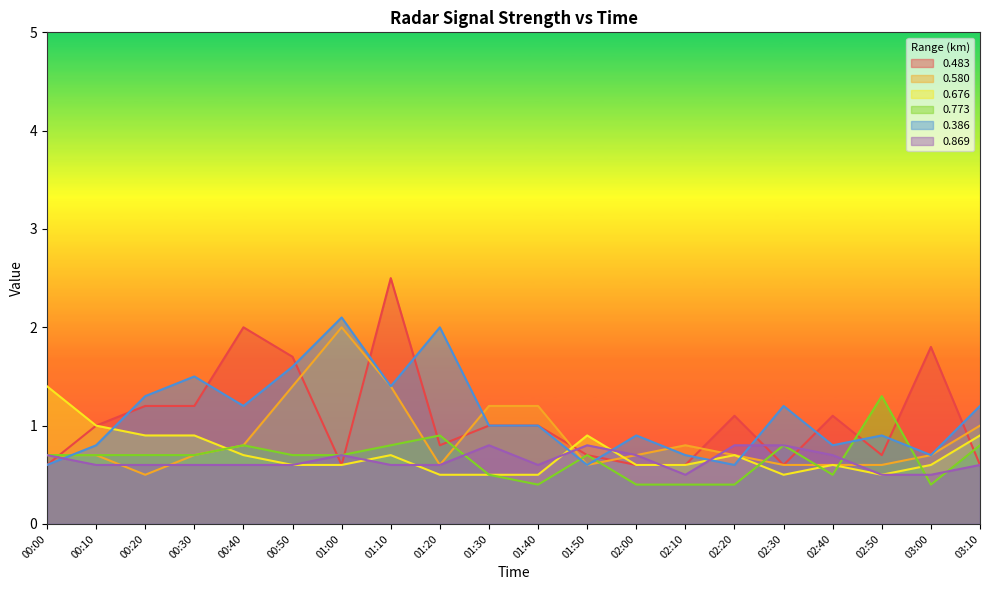

Reading right to left, extract all data points from this chart.

0.483: 0.6	1.8	0.7	1.1	0.6	1.1	0.6	0.6	0.7	1.0	1.0	0.8	2.5	0.6	1.7	2.0	1.2	1.2	1.0	0.6
0.580: 1.0	0.7	0.6	0.6	0.6	0.7	0.8	0.7	0.6	1.2	1.2	0.6	1.4	2.0	1.4	0.8	0.7	0.5	0.7	0.7
0.676: 0.9	0.6	0.5	0.6	0.5	0.7	0.6	0.6	0.9	0.5	0.5	0.5	0.7	0.6	0.6	0.7	0.9	0.9	1.0	1.4
0.773: 0.8	0.4	1.3	0.5	0.8	0.4	0.4	0.4	0.7	0.4	0.5	0.9	0.8	0.7	0.7	0.8	0.7	0.7	0.7	0.7
0.386: 1.2	0.7	0.9	0.8	1.2	0.6	0.7	0.9	0.6	1.0	1.0	2.0	1.4	2.1	1.6	1.2	1.5	1.3	0.8	0.6
0.869: 0.6	0.5	0.5	0.7	0.8	0.8	0.5	0.7	0.8	0.6	0.8	0.6	0.6	0.7	0.6	0.6	0.6	0.6	0.6	0.7